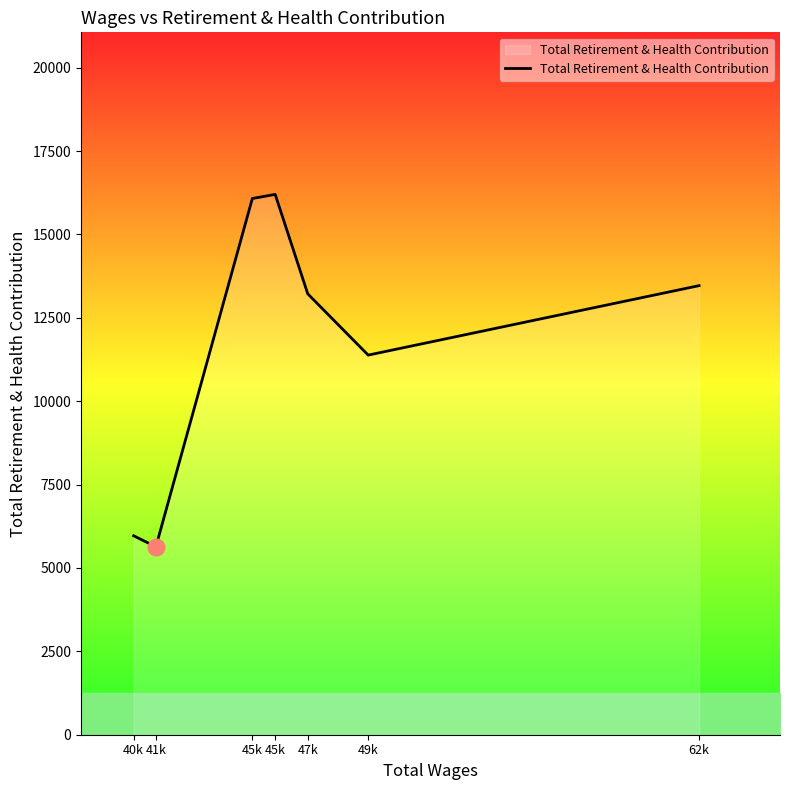

Count the number of data series in this chart.

1